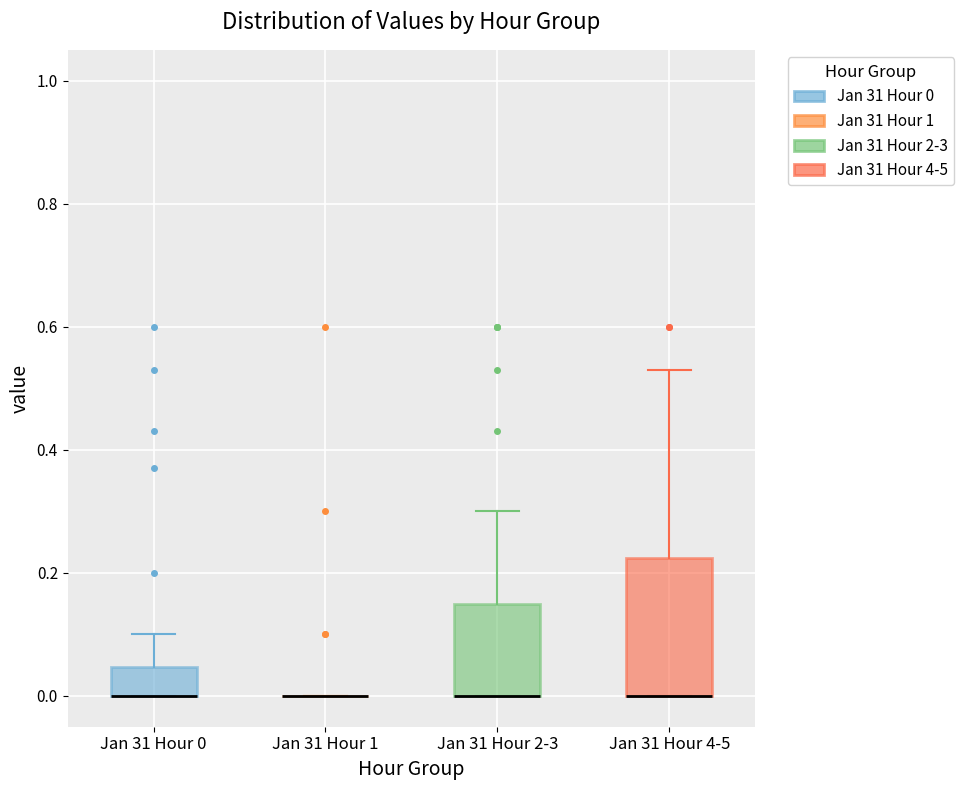

Reading left to right, transcribe this box plot: for each box, give where its median line is, the range the box spans, and where its two whiskers end, as read against the y-axis. The values are not printed on the chart, so give them approximately, as read against the axis.

Jan 31 Hour 0: median 0.00 (drawn on the box's lower edge), box 0.00 to 0.04, whiskers 0.00 to 0.10
Jan 31 Hour 1: box collapsed to a line at 0.00, whiskers 0.00 to 0.00
Jan 31 Hour 2-3: median 0.00 (drawn on the box's lower edge), box 0.00 to 0.16, whiskers 0.00 to 0.30
Jan 31 Hour 4-5: median 0.00 (drawn on the box's lower edge), box 0.00 to 0.22, whiskers 0.00 to 0.54